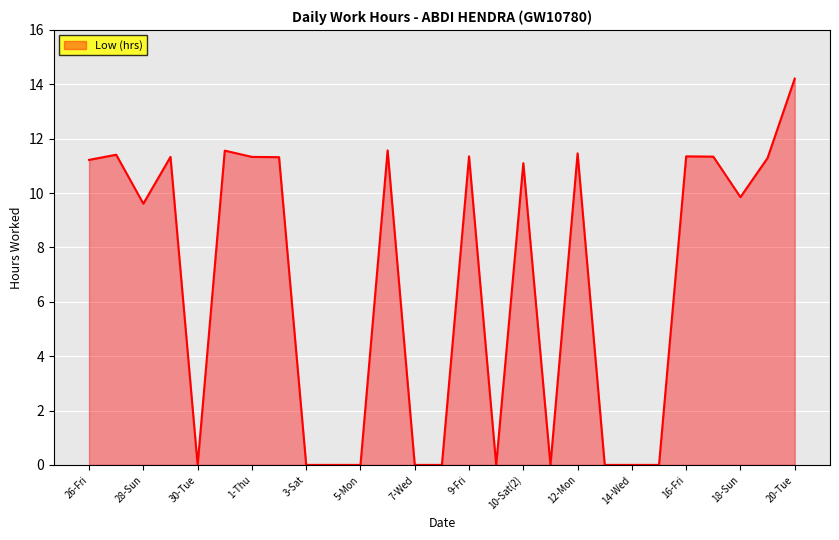

What is the greatest value displayed?

14.2